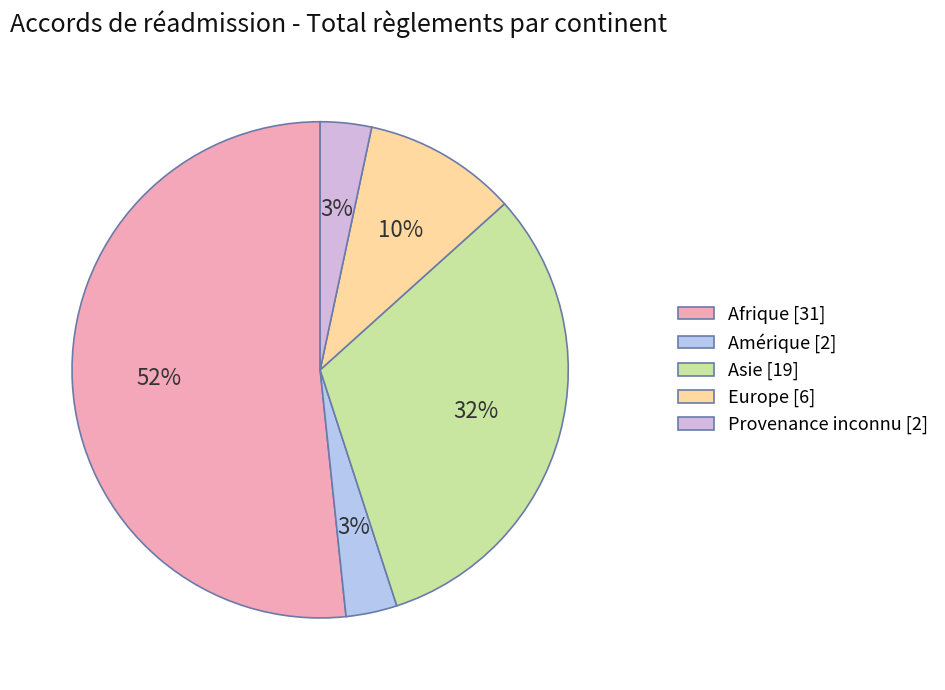

Is the sum of Europe and Provenance inconnu greater than half?

No